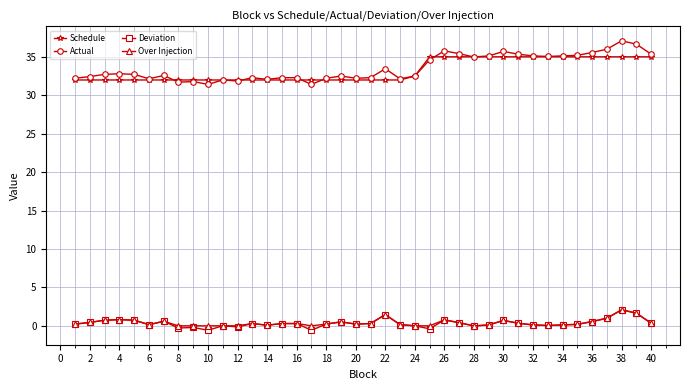

What is the lowest value of the Actual series?

31.4